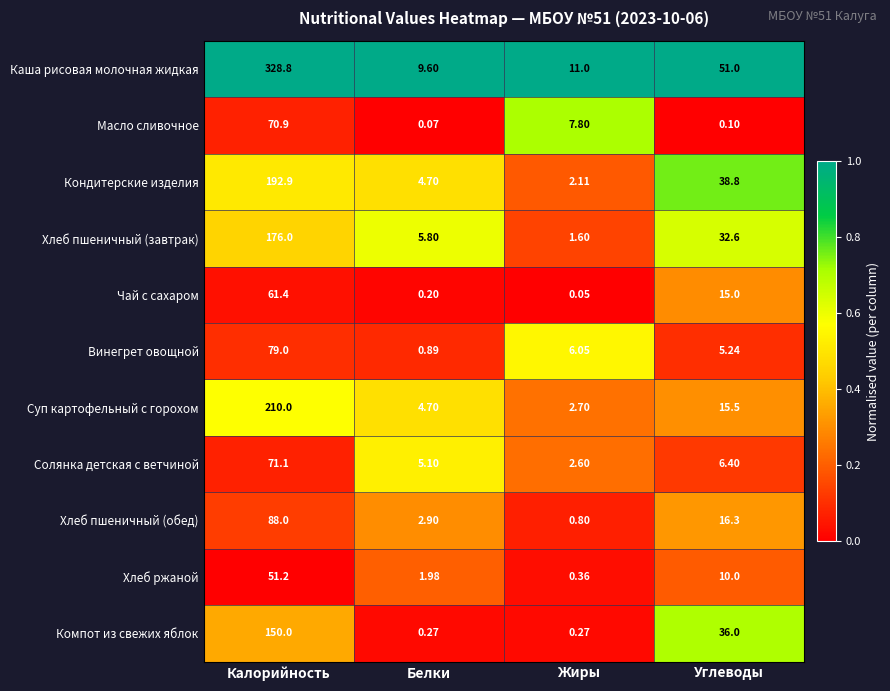

How many data points does each series have?

4